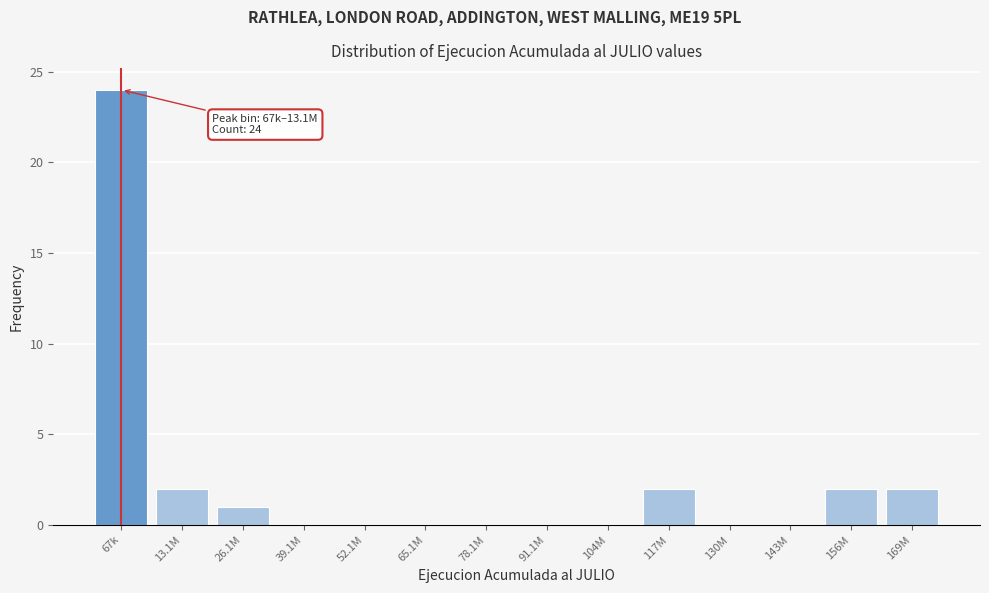

Reading left to right, list all the values displayed in this chart.

67k=24	13.1M=2	26.1M=1	39.1M=0	52.1M=0	65.1M=0	78.1M=0	91.1M=0	104M=0	117M=2	130M=0	143M=0	156M=2	169M=2